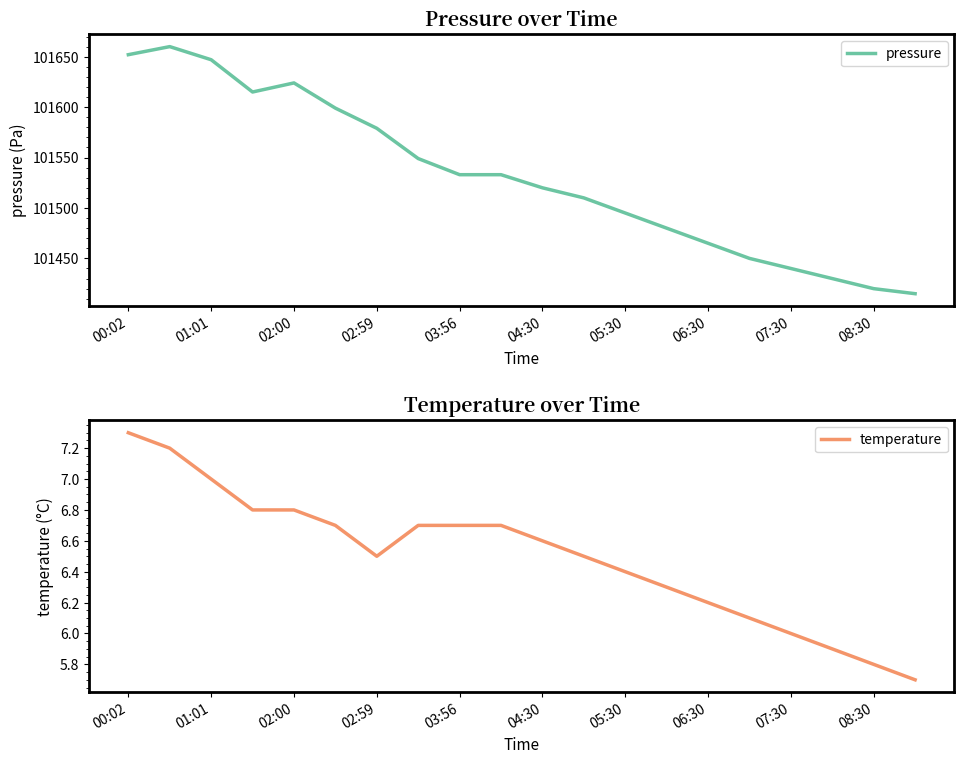

True or false: pressure and temperature cross at least once.

False